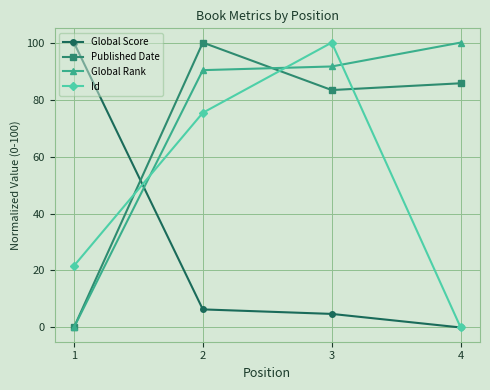

What are all the series names shown in the legend?

Global Score, Published Date, Global Rank, Id